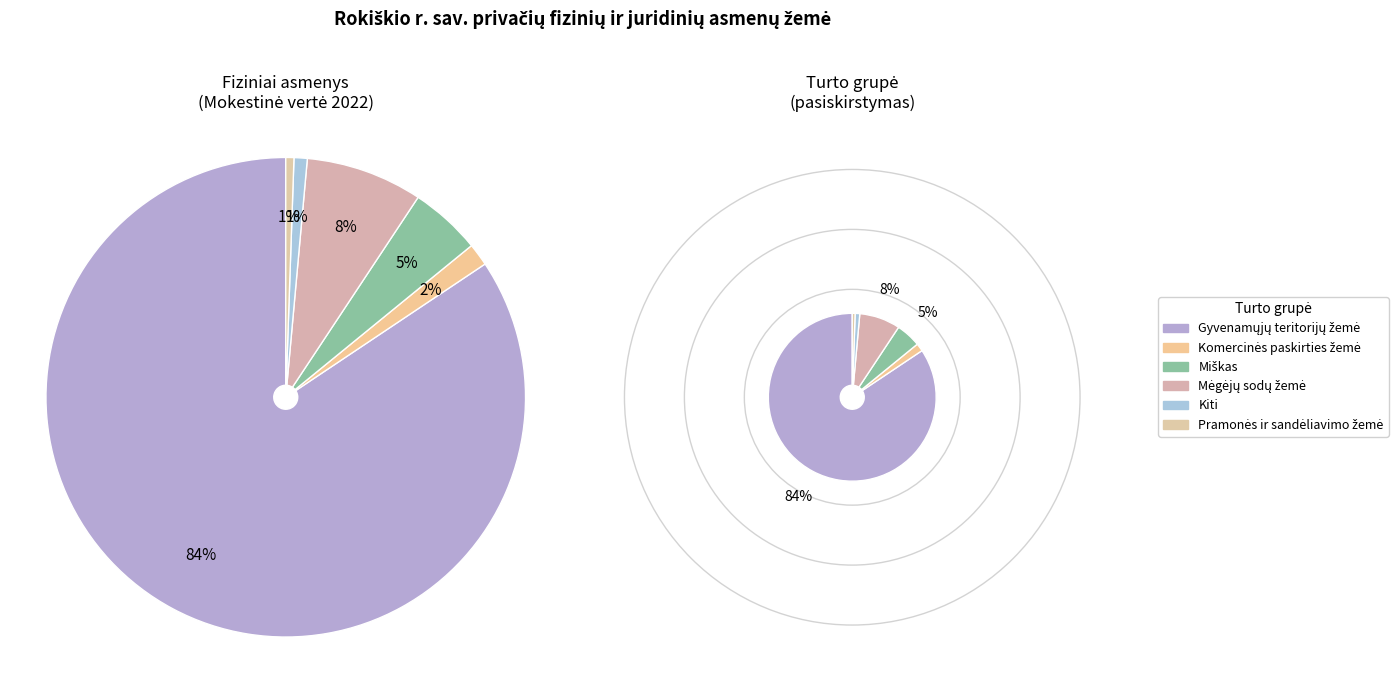

How much of the chart is everything except Pramonės ir sandėliavimo žemė?

99.5%